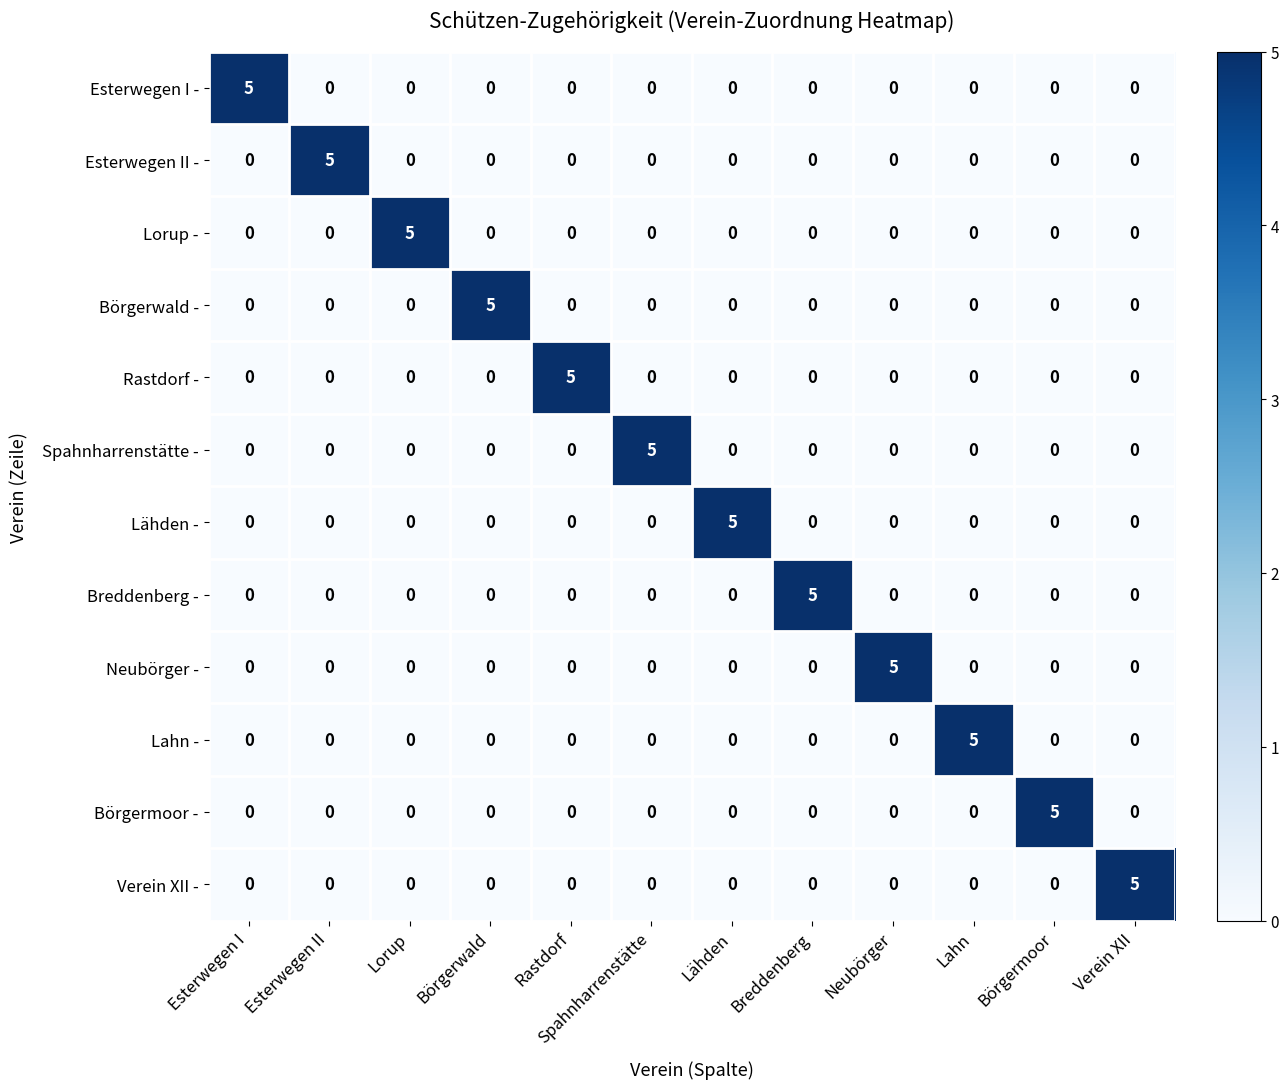

What is the total value across all series at Börgerwald?

5